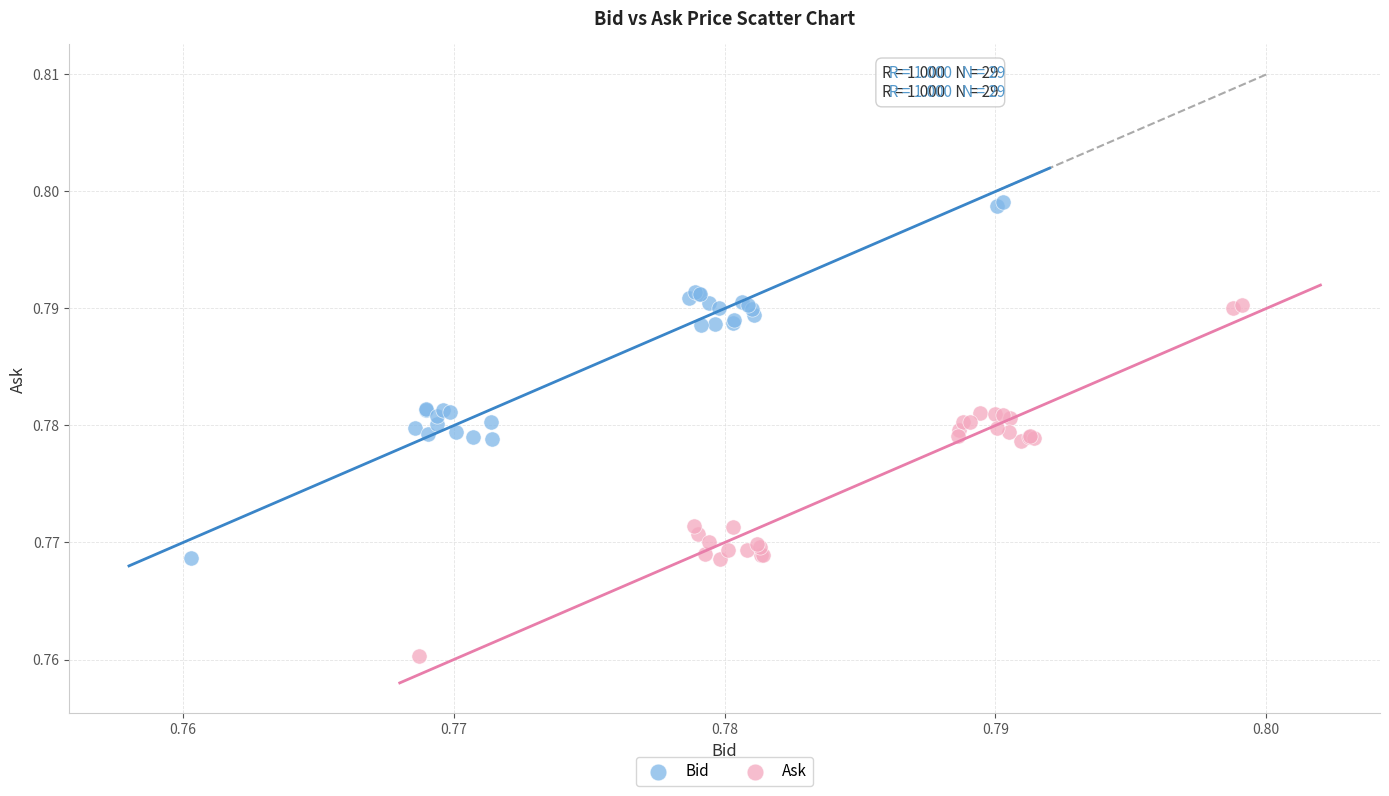

What are all the series names shown in the legend?

Bid, Ask